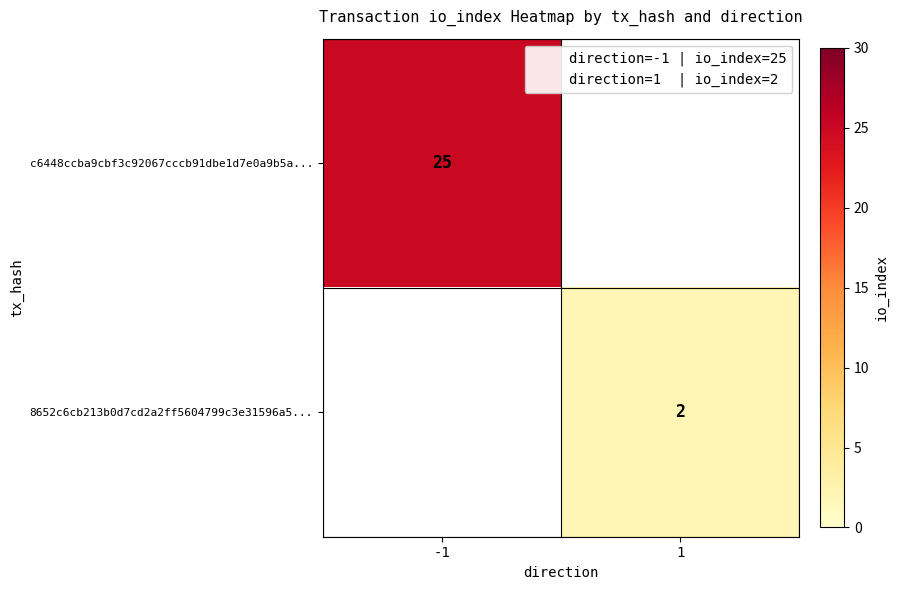

Is the value of 8652c6cb213b0d7cd2a2ff5604799c3e31596a5... at 1 greater than the value of c6448ccba9cbf3c92067cccb91dbe1d7e0a9b5a... at -1?

No